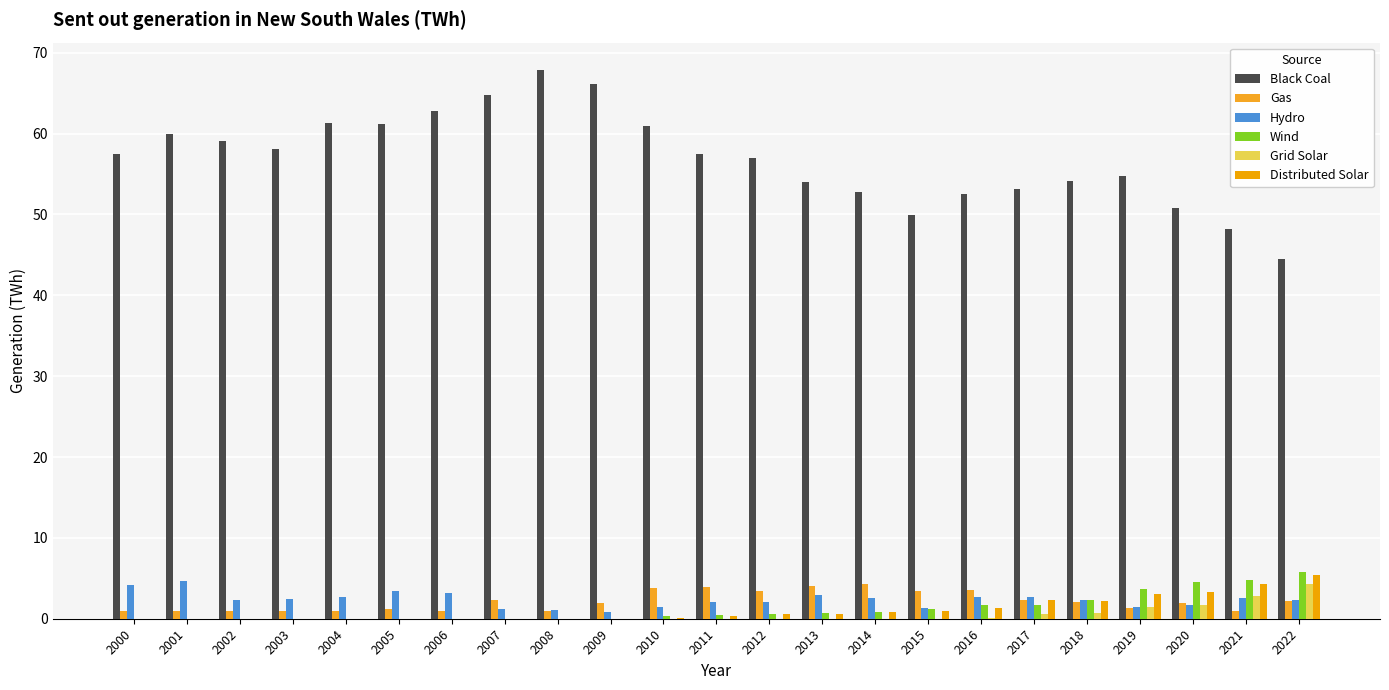

Are the bars horizontal?

No